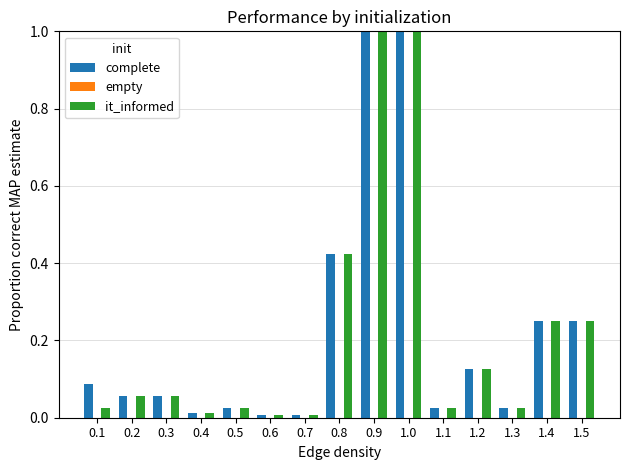

What is the difference between the second highest and minimum values in the it_informed series?

1.0